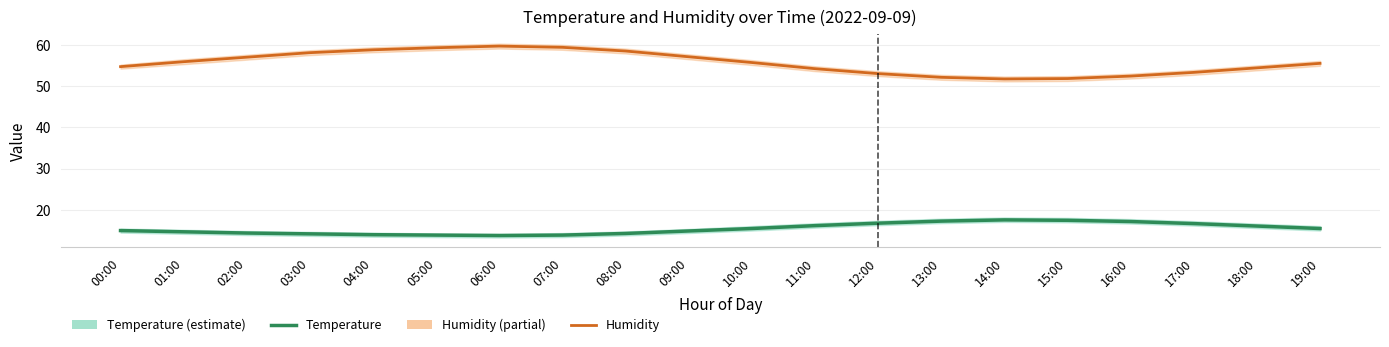

True or false: Temperature has a value of 14.1 at 03:00.

True